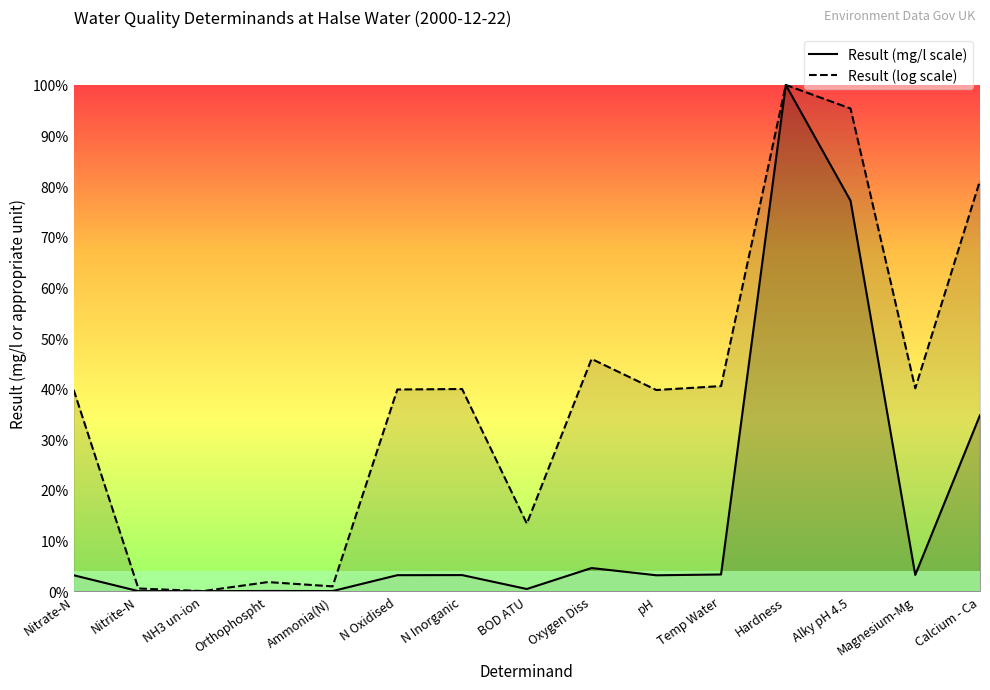

How many data points in Result (mg/l scale) are less than 3?

5